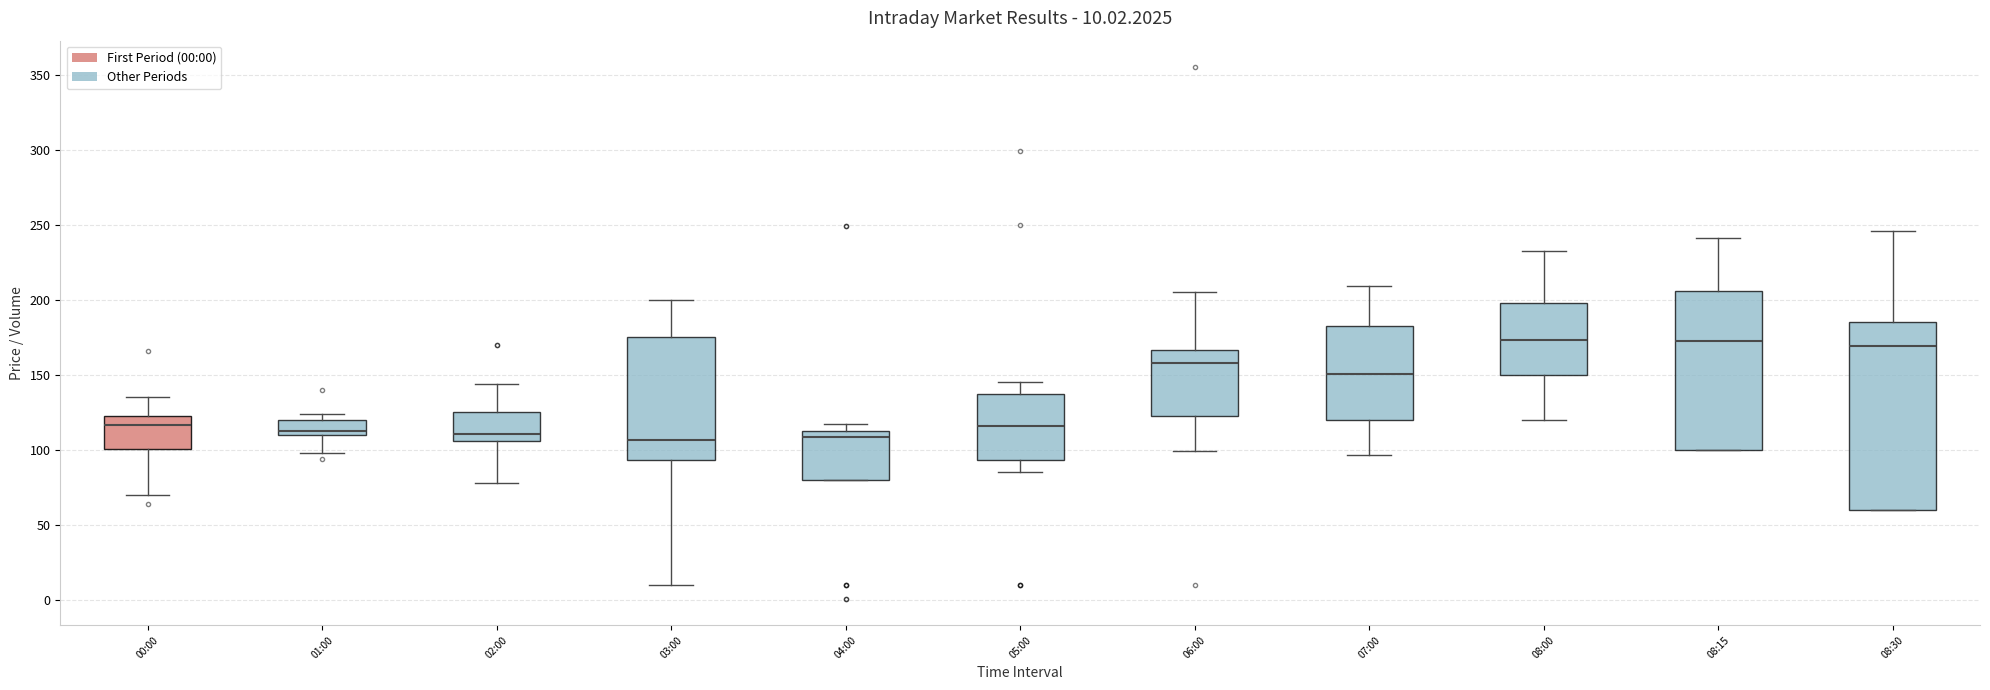

Comparing the boxes themselves (not the whiskers), which one is the tallest?

08:30